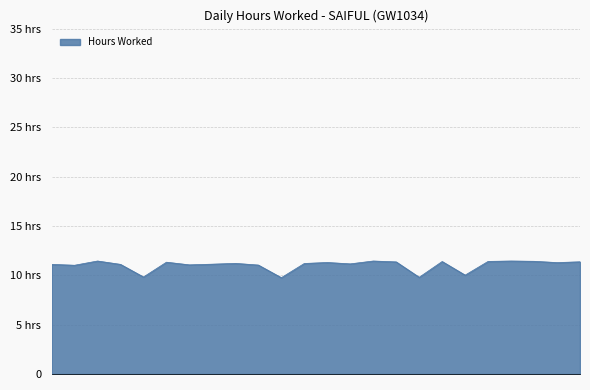

What is the smallest value displayed?

9.8